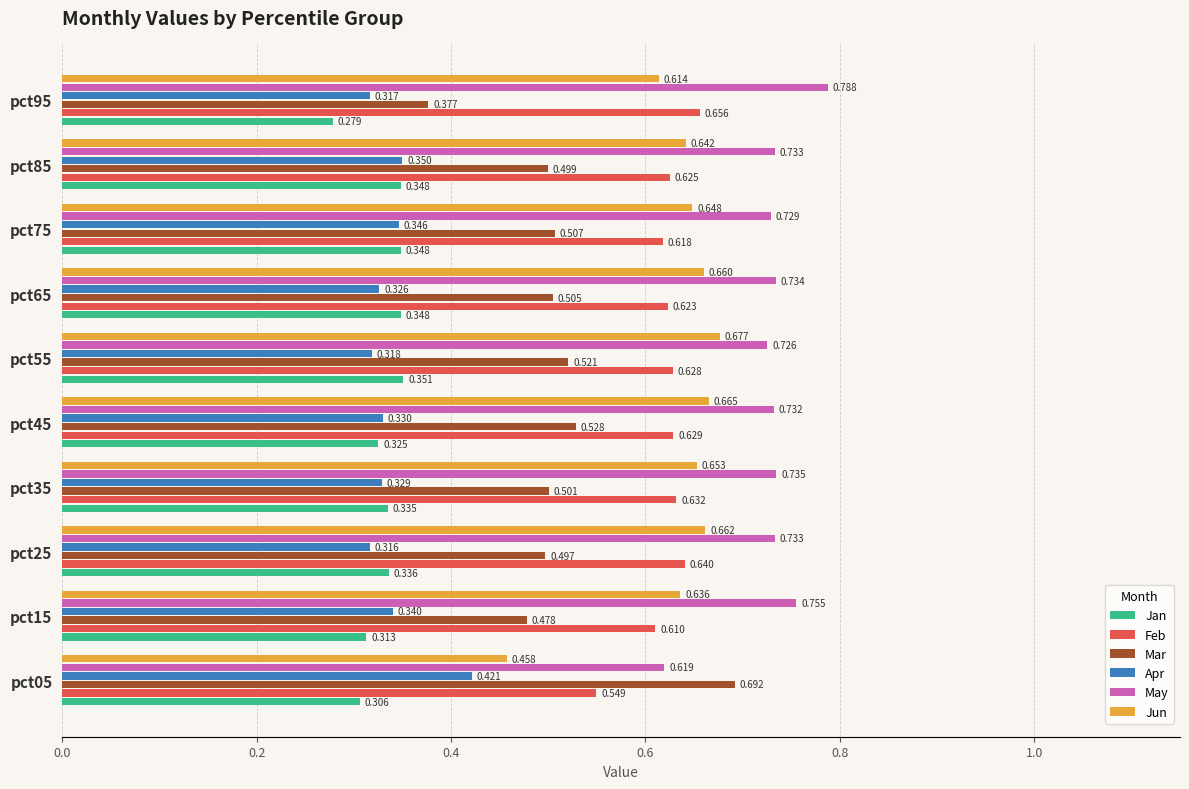

Which series changed the most between pct35 and pct45?

Mar